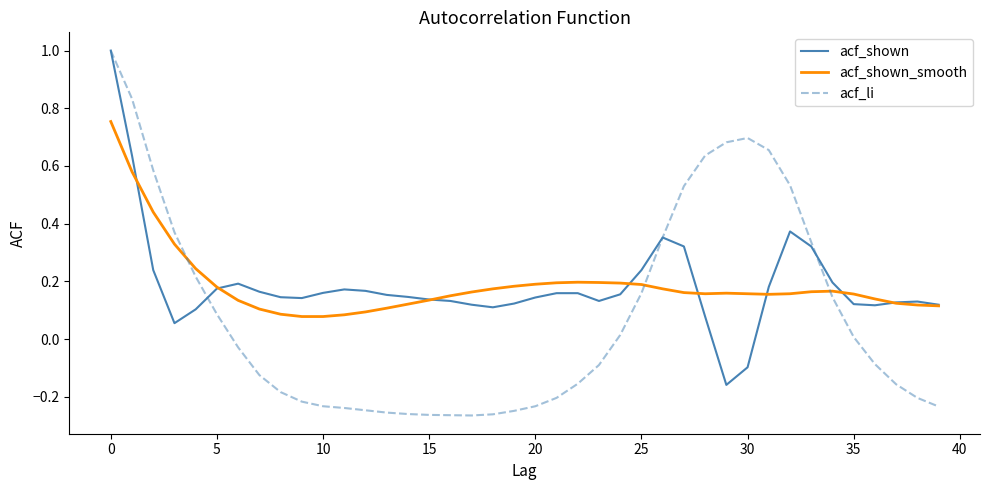

What is the highest value of the acf_shown series?

1.0